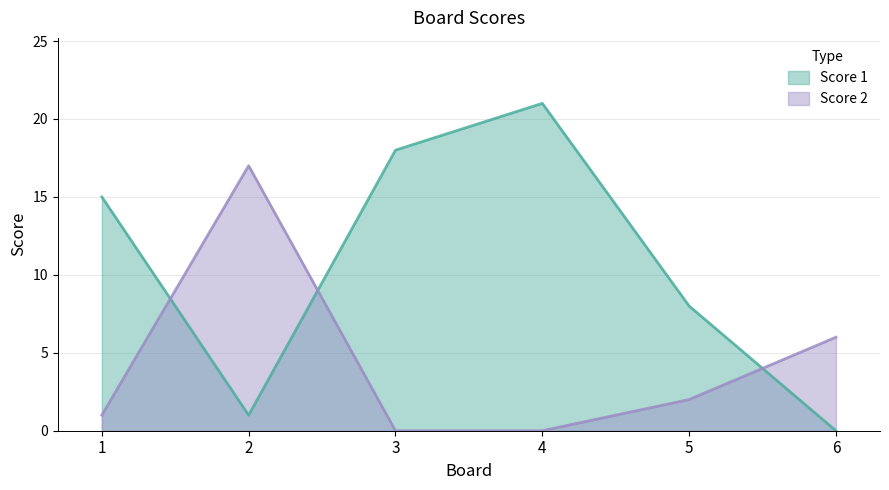

Reading left to right, list all the values displayed in this chart.

Score 1: 15	1	18	21	8	0
Score 2: 1	17	0	0	2	6